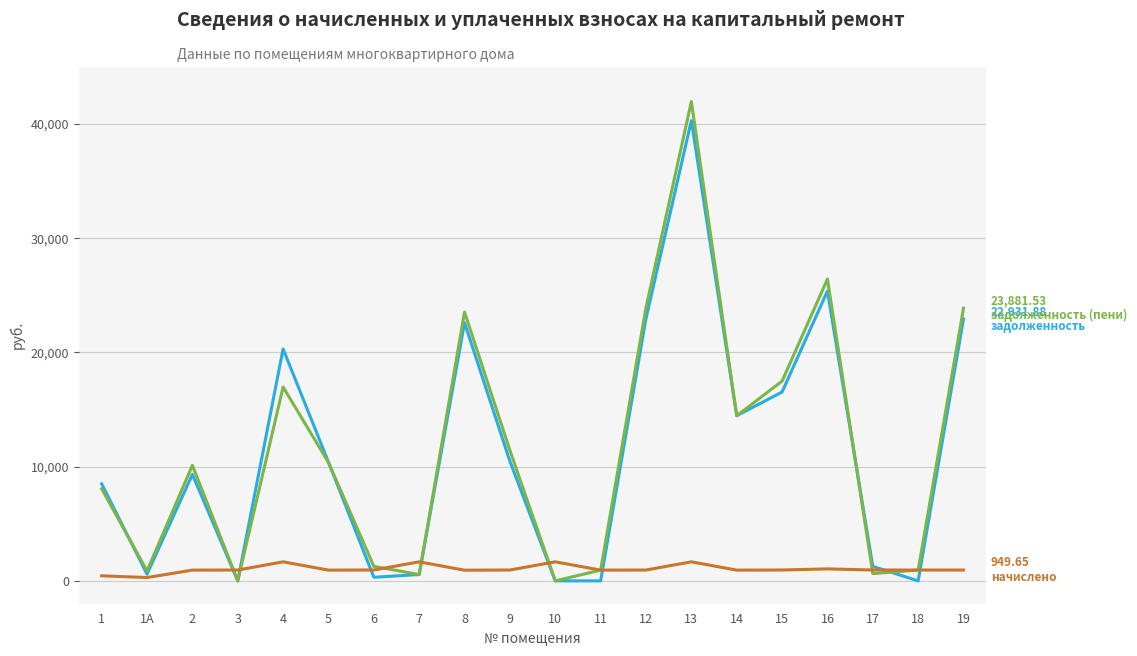

At which category is the sum across all series the highest?

13